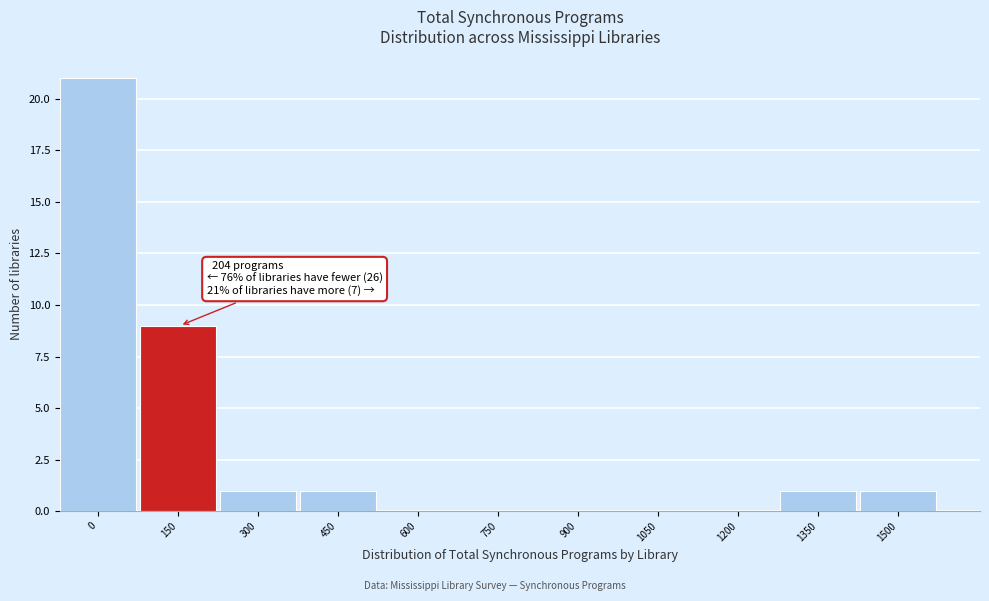

Reading left to right, transcribe all the data shown in this chart.

0=21	150=9	300=1	450=1	600=0	750=0	900=0	1050=0	1200=0	1350=1	1500=1